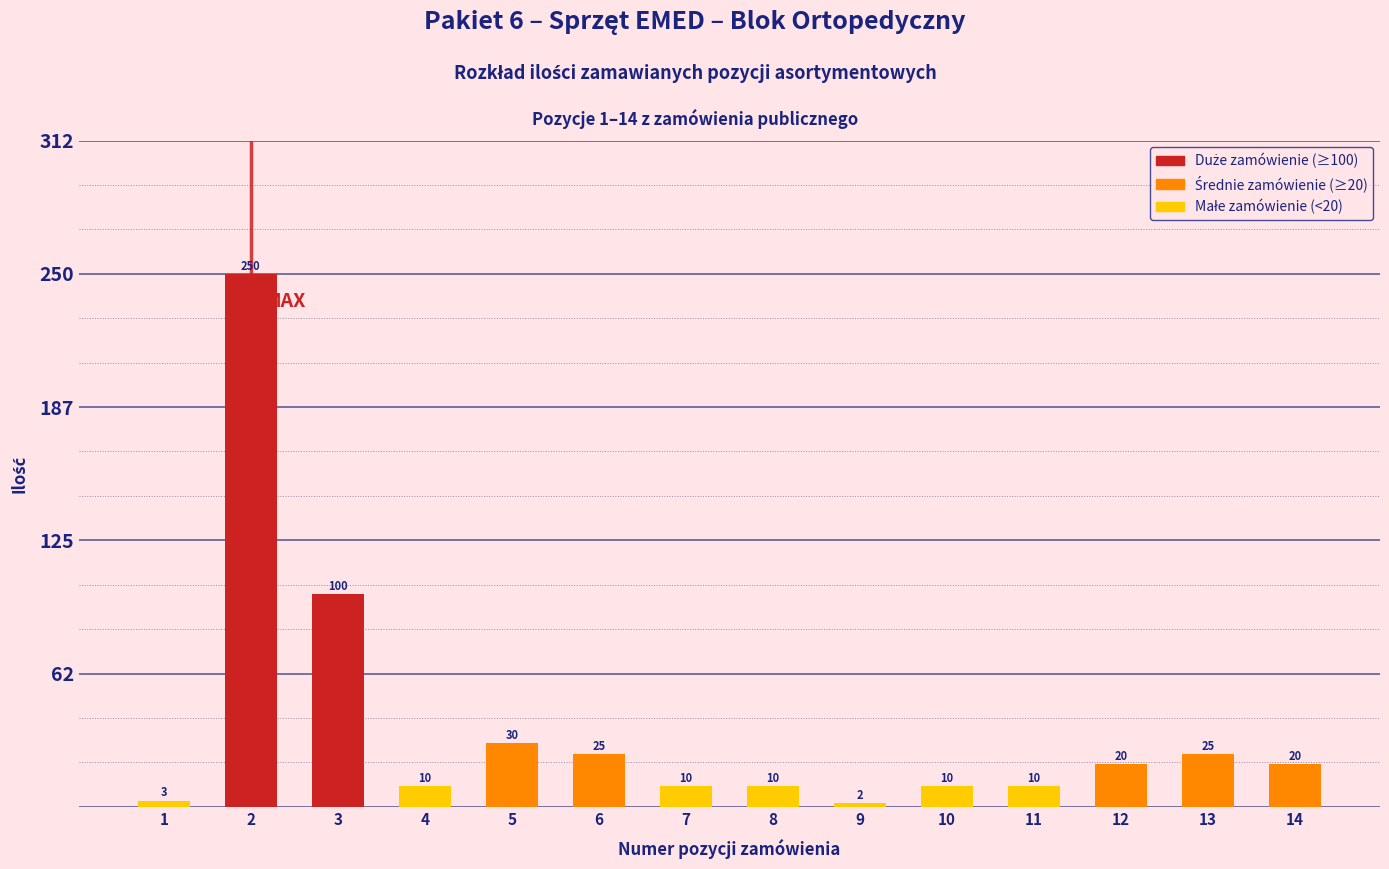

Reading right to left, transcribe all the data shown in this chart.

14=20	13=25	12=20	11=10	10=10	9=2	8=10	7=10	6=25	5=30	4=10	3=100	2=250	1=3